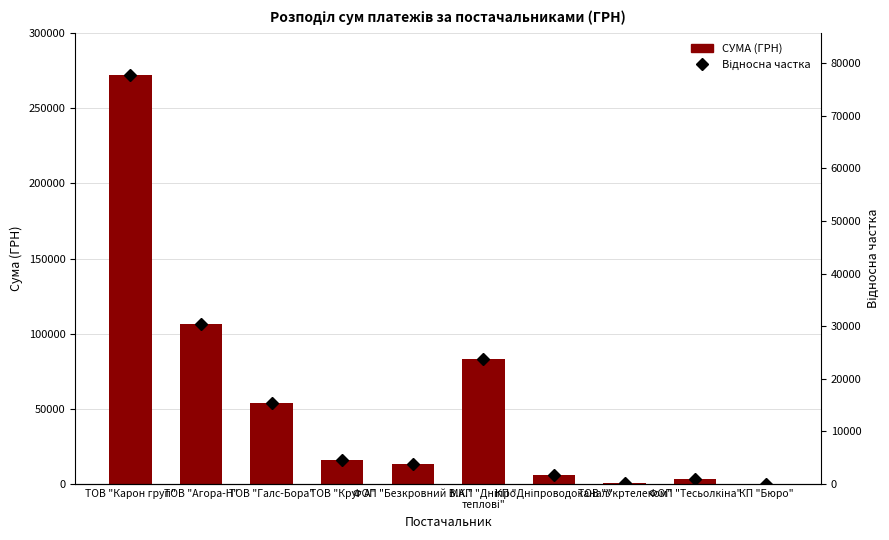

Are the bars grouped side by side (vs. stacked)?

Yes